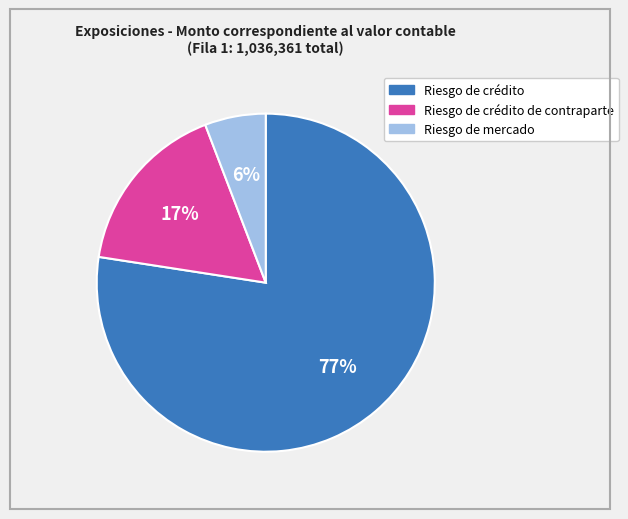

To the nearest percent, what is the average slice percentage?

33%